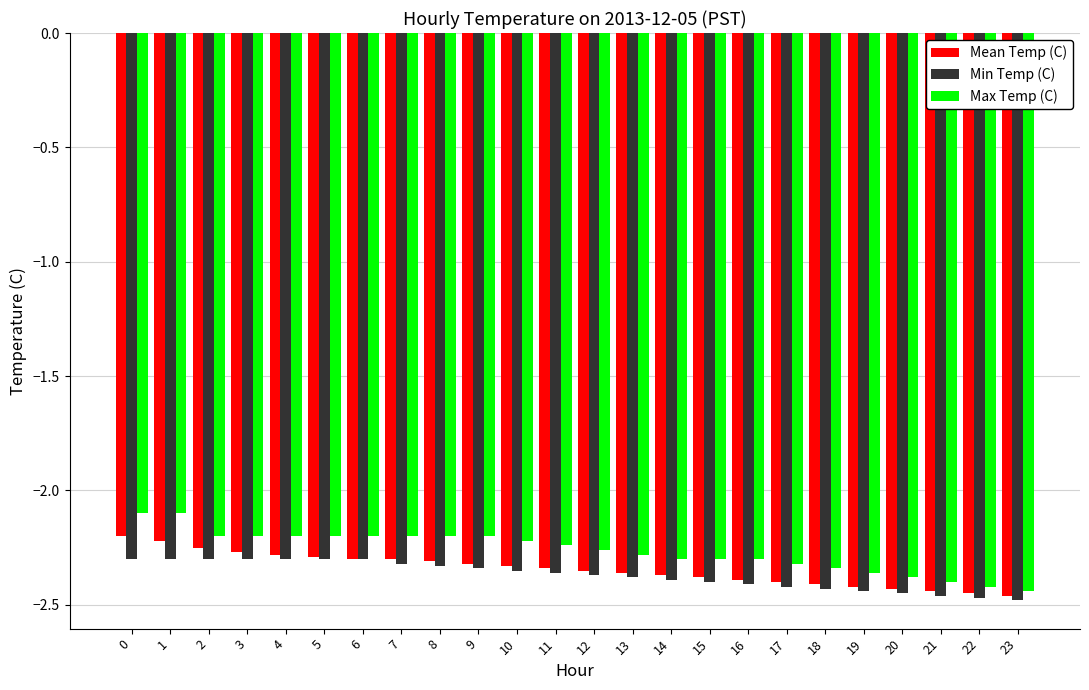

How many distinct data groups are displayed?

3